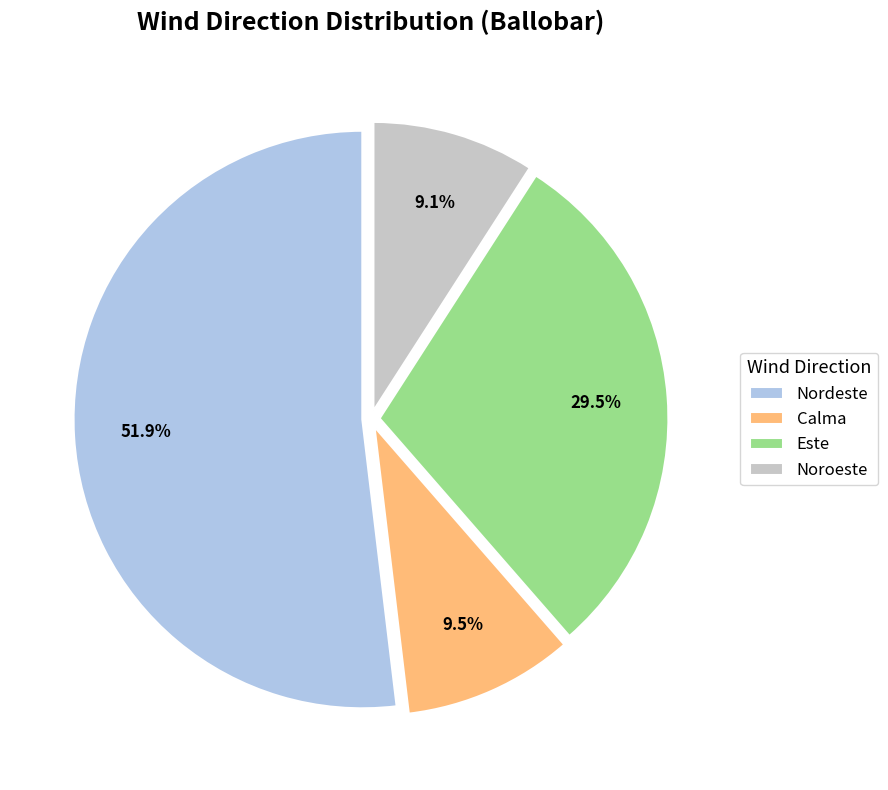

How much of the chart is everything except Este?

70.5%